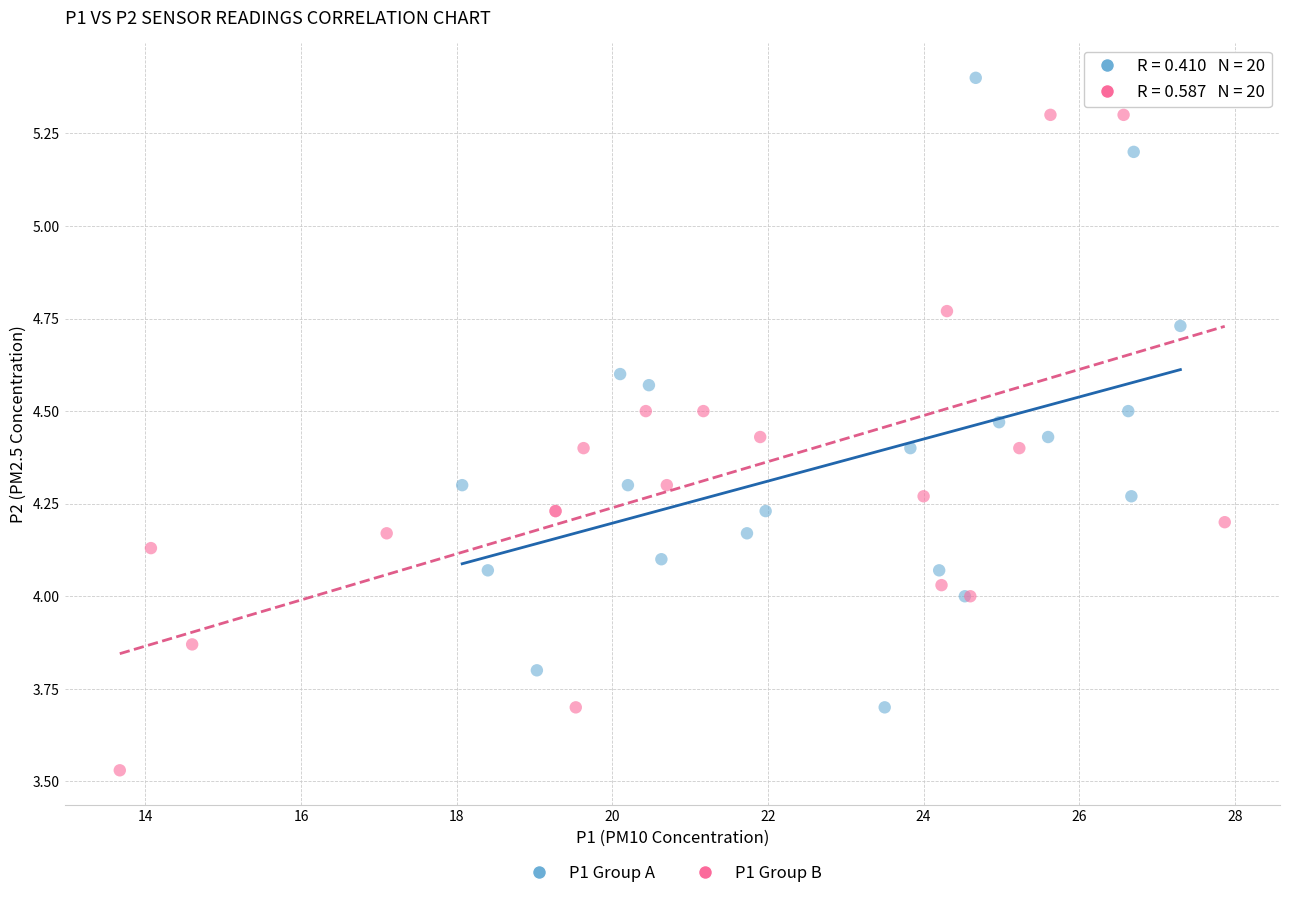

Which series reaches the maximum Y coordinate?

P1 Group A